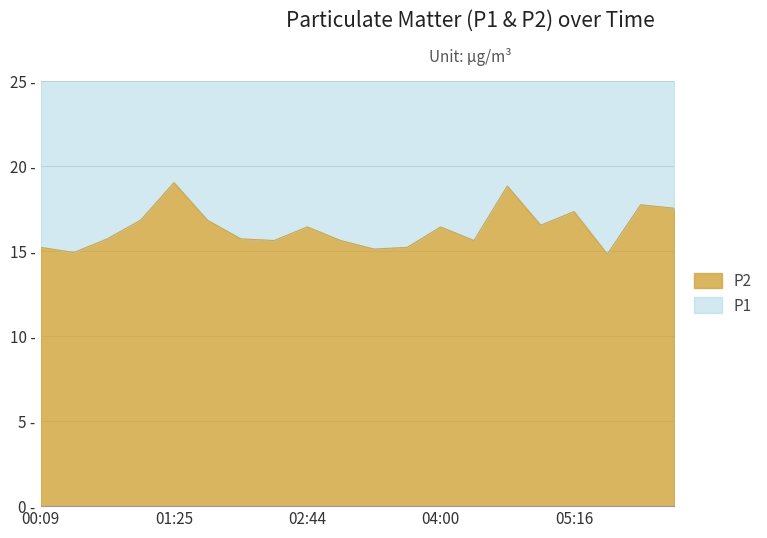

Where is the first local maximum for P2?

01:25